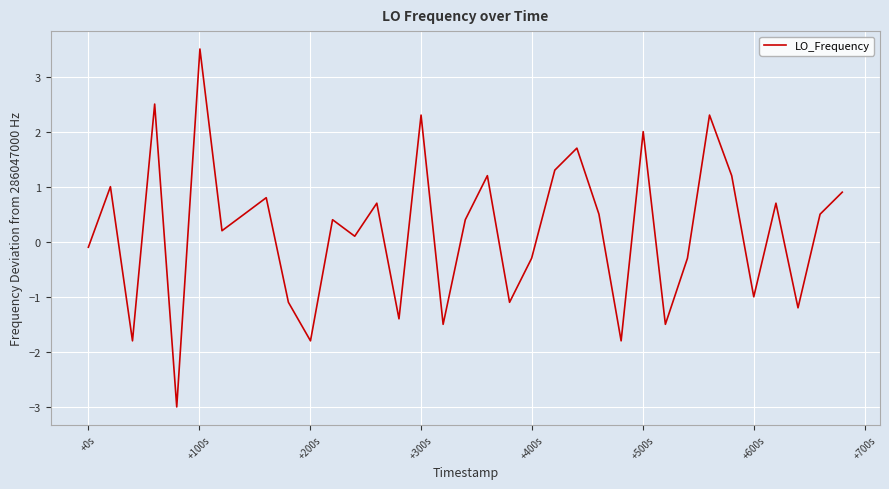

What is the maximum value shown in the chart?

3.5